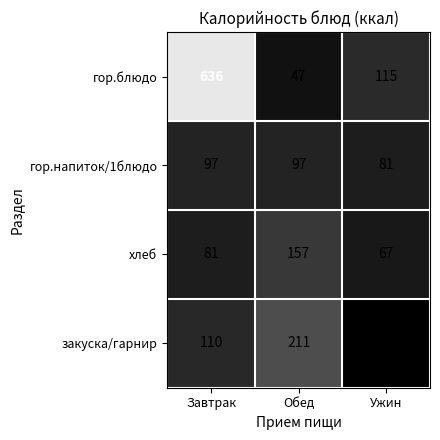

Reading right to left, transcribe all the data shown in this chart.

гор.блюдо: 115	47	636
гор.напиток/1блюдо: 81	97	97
хлеб: 67	157	81
закуска/гарнир: 0	211	110